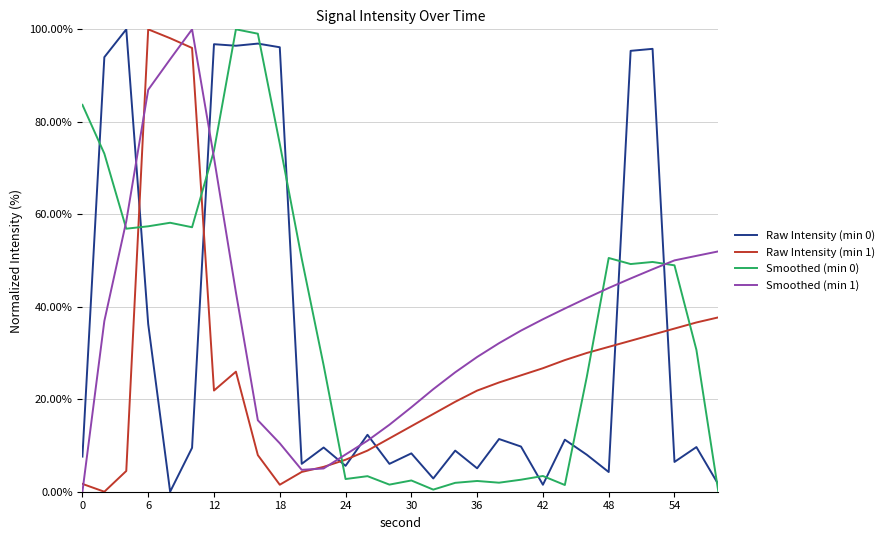

After their last crossing, which series has the higher values: Smoothed (min 1) or Smoothed (min 0)?

Smoothed (min 1)